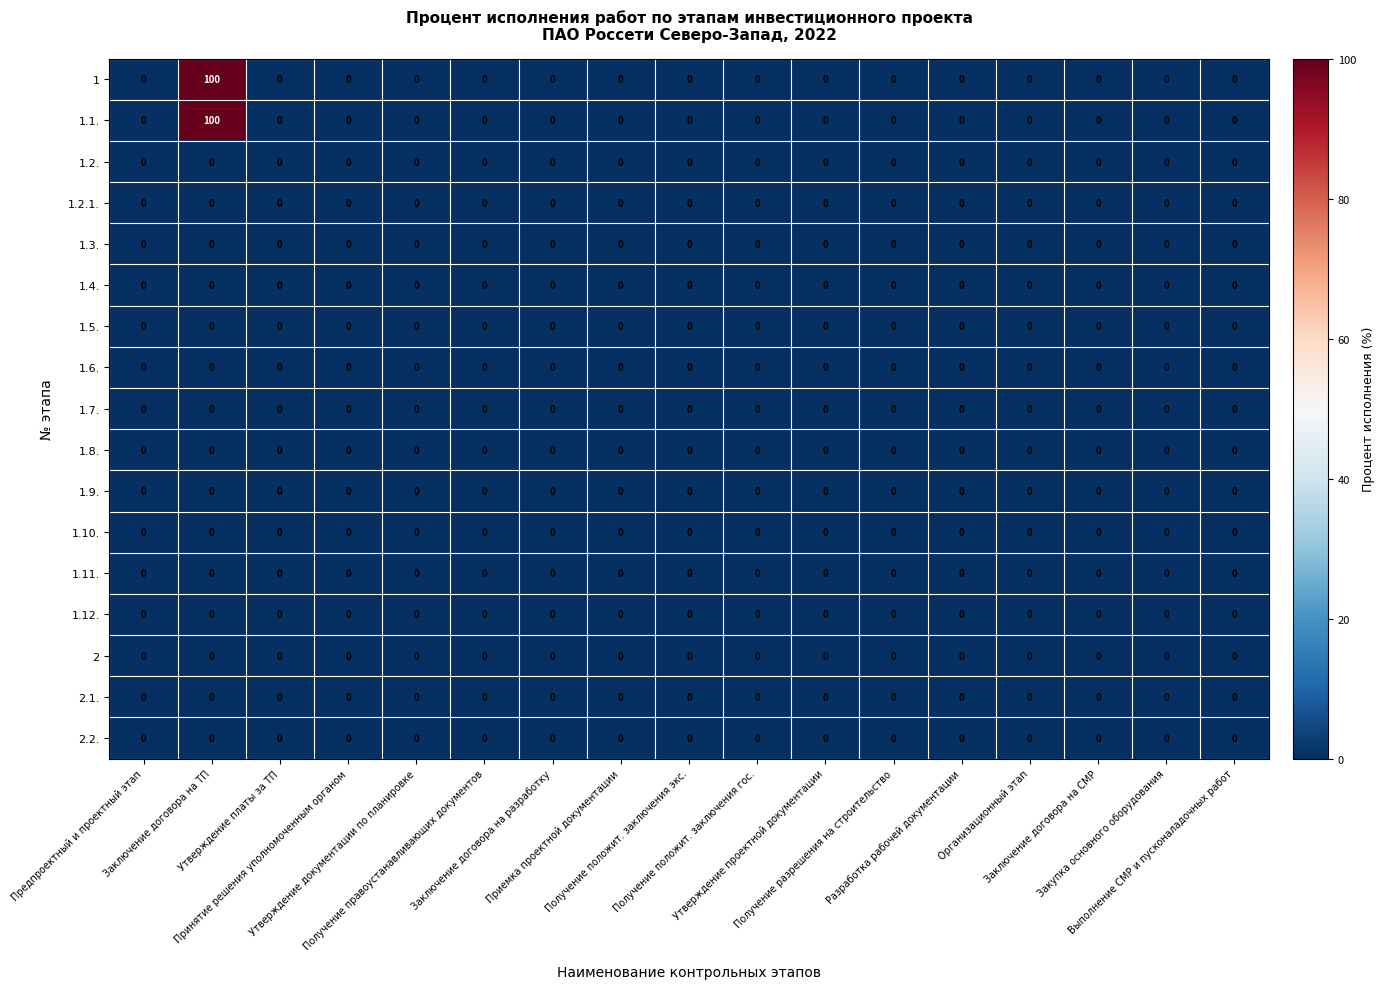

How many categories are shown in the chart?

17